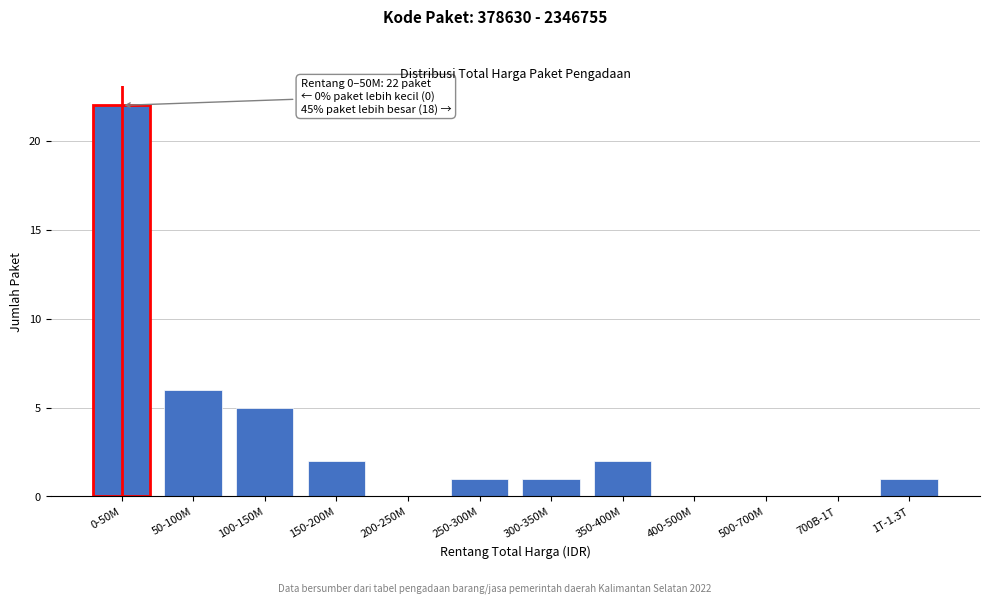

Reading left to right, transcribe all the data shown in this chart.

0-50M=22	50-100M=6	100-150M=5	150-200M=2	200-250M=0	250-300M=1	300-350M=1	350-400M=2	400-500M=0	500-700M=0	700B-1T=0	1T-1.3T=1